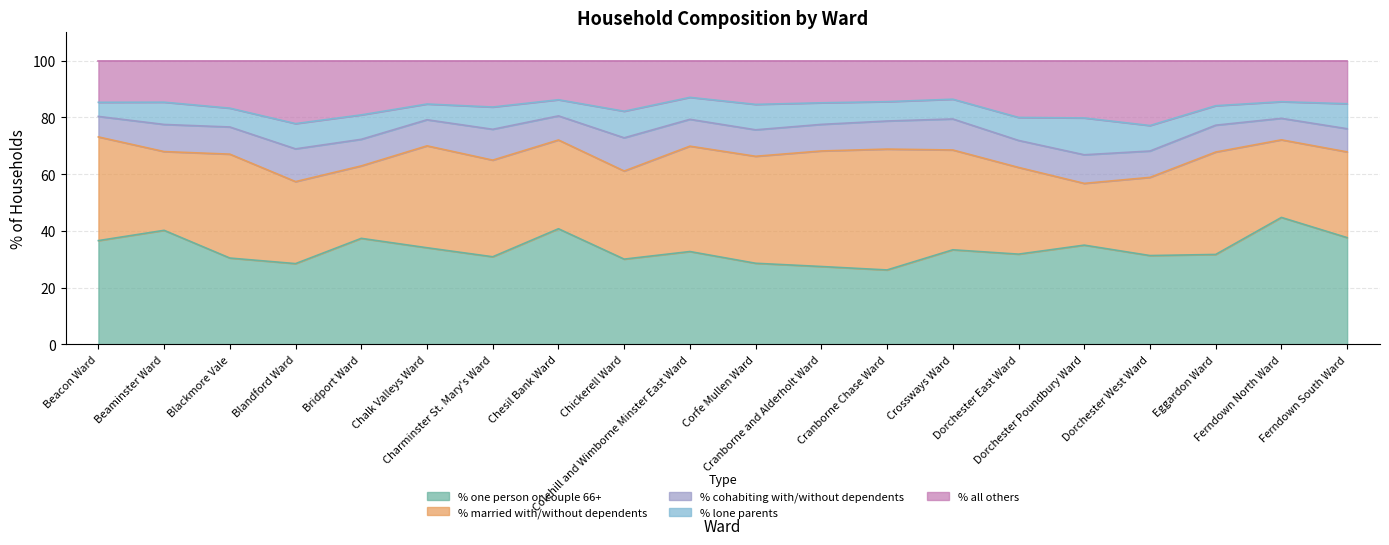

How many data points in % all others are above 15?

12